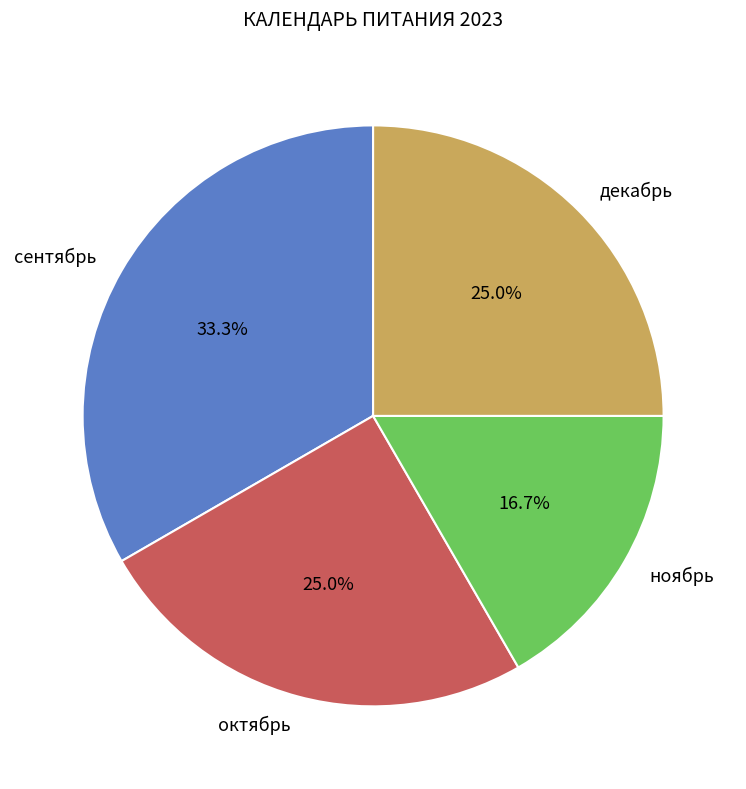

The сентябрь slice represents 33% of the pie. True or false?

True